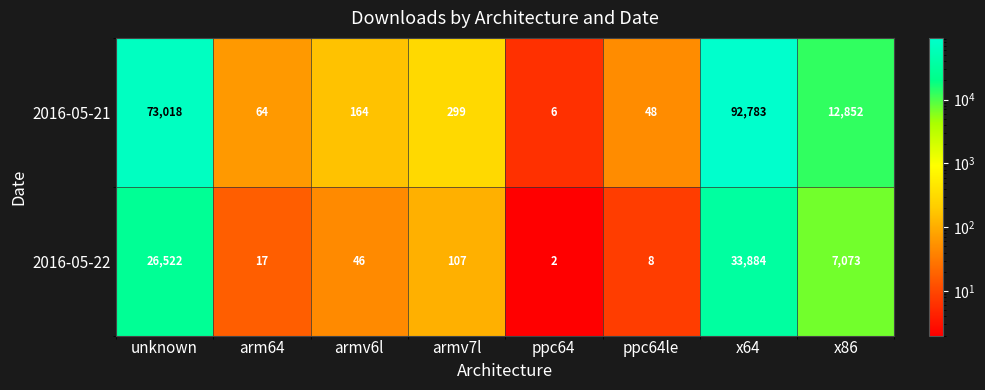

At which label does 2016-05-22 first exceed 107?

unknown